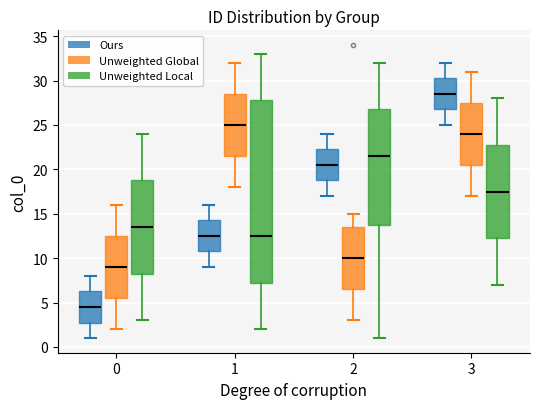

Reading left to right, transcribe this box plot: for each box, give where its median line is, the range the box spans, and where its two whiskers end, as read against the y-axis. The values are not printed on the chart, so give them approximately, as read against the axis.

0 (Ours): median 4.5, box 3.0 to 6.5, whiskers 1.0 to 8.0
0 (Unweighted Global): median 9.0, box 5.5 to 12.5, whiskers 2.0 to 16.0
0 (Unweighted Local): median 13.5, box 8.5 to 19.0, whiskers 3.0 to 24.0
1 (Ours): median 12.5, box 11.0 to 14.5, whiskers 9.0 to 16.0
1 (Unweighted Global): median 25.0, box 21.5 to 28.5, whiskers 18.0 to 32.0
1 (Unweighted Local): median 12.5, box 7.5 to 28.0, whiskers 2.0 to 33.0
2 (Ours): median 20.5, box 19.0 to 22.5, whiskers 17.0 to 24.0
2 (Unweighted Global): median 10.0, box 6.5 to 13.5, whiskers 3.0 to 15.0
2 (Unweighted Local): median 21.5, box 14.0 to 27.0, whiskers 1.0 to 32.0
3 (Ours): median 28.5, box 27.0 to 30.5, whiskers 25.0 to 32.0
3 (Unweighted Global): median 24.0, box 20.5 to 27.5, whiskers 17.0 to 31.0
3 (Unweighted Local): median 17.5, box 12.5 to 23.0, whiskers 7.0 to 28.0